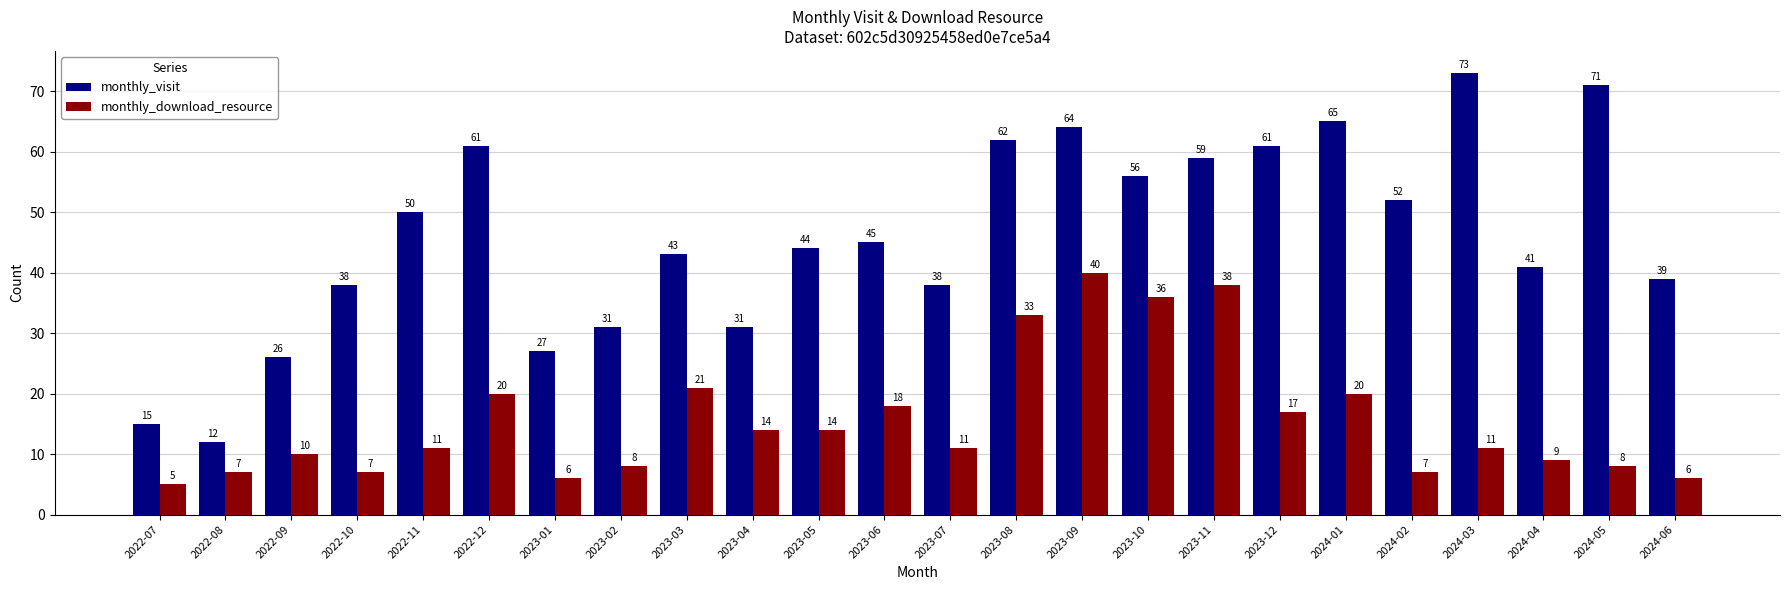

Which category has the lowest value in the monthly_download_resource series?

2022-07